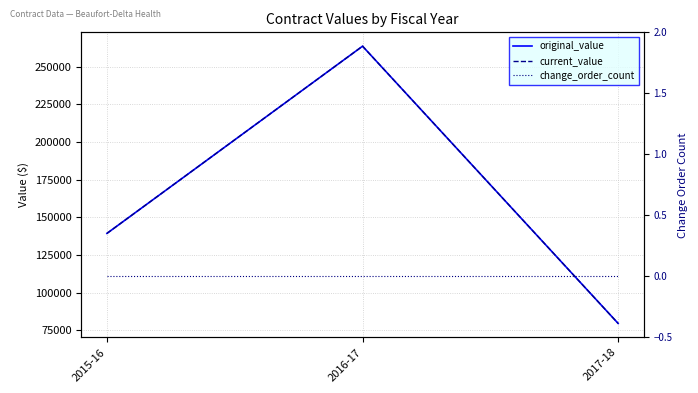

What is the total value across all series at 2015-16?

278620.0